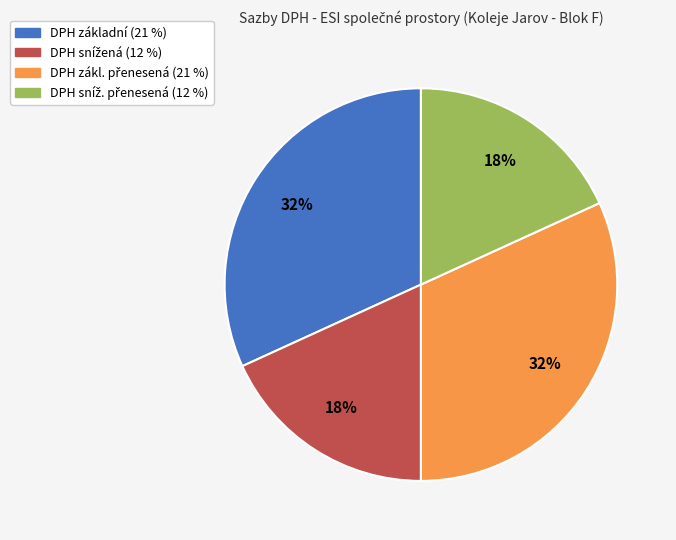

Is there a majority slice in this chart?

No